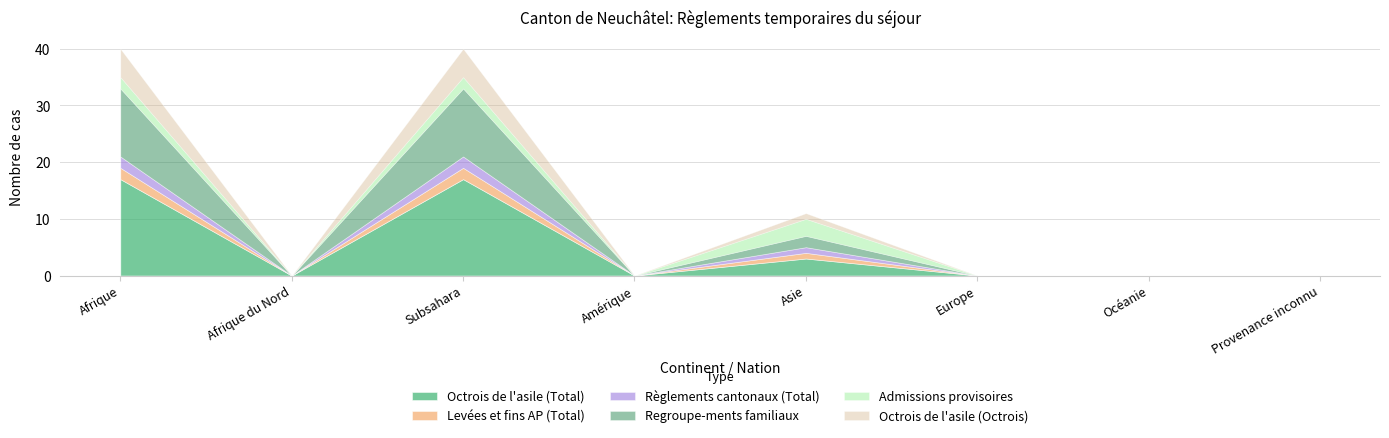

True or false: Admissions provisoires and Regroupe-ments familiaux cross at least once.

False